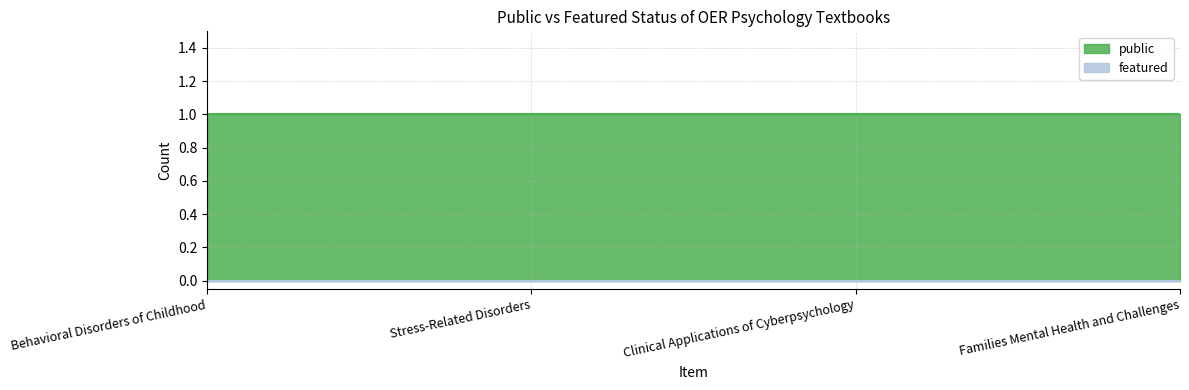

What are all the series names shown in the legend?

public, featured